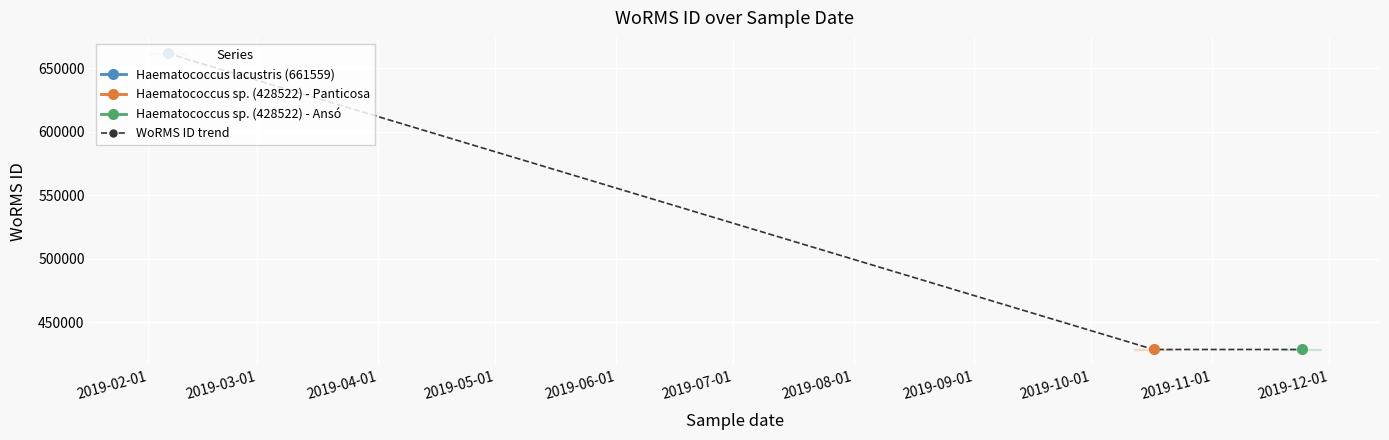

How many values exceed 428522?

1